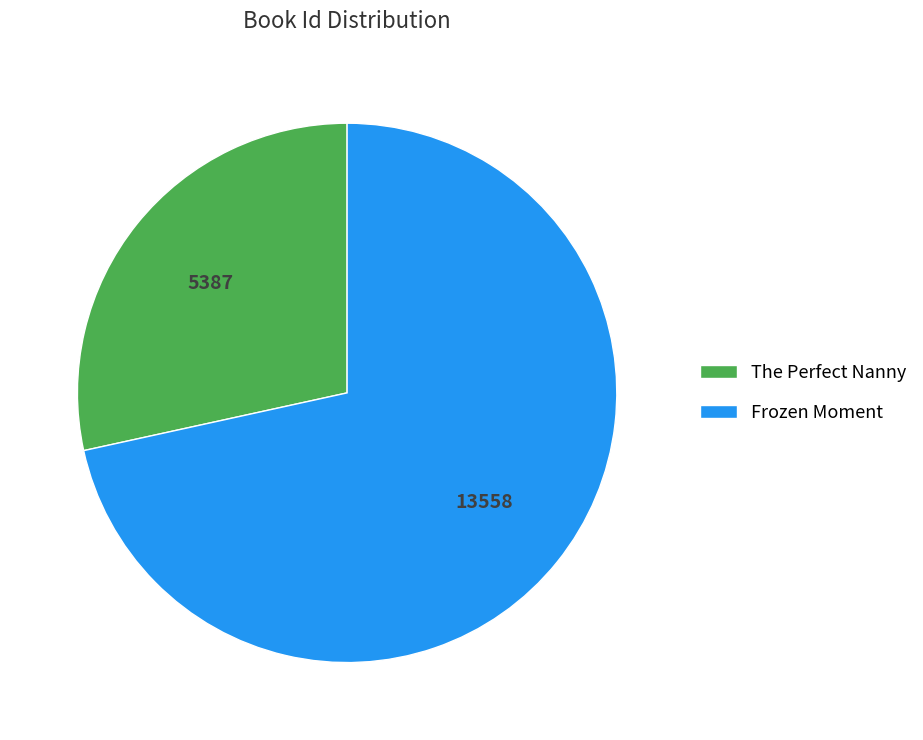

Is the sum of The Perfect Nanny and Frozen Moment greater than half?

Yes